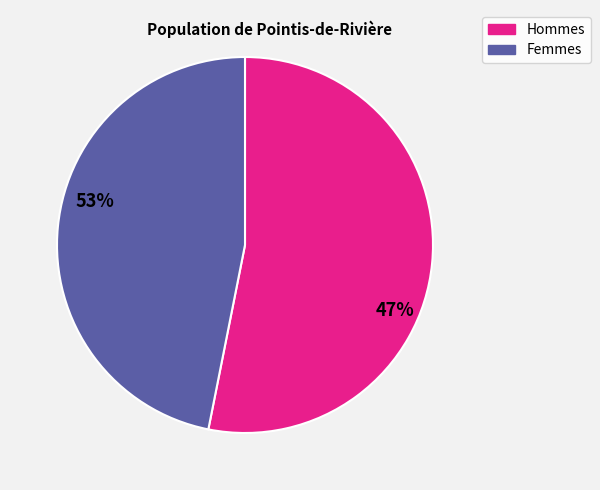

Which category accounts for the majority?

Hommes